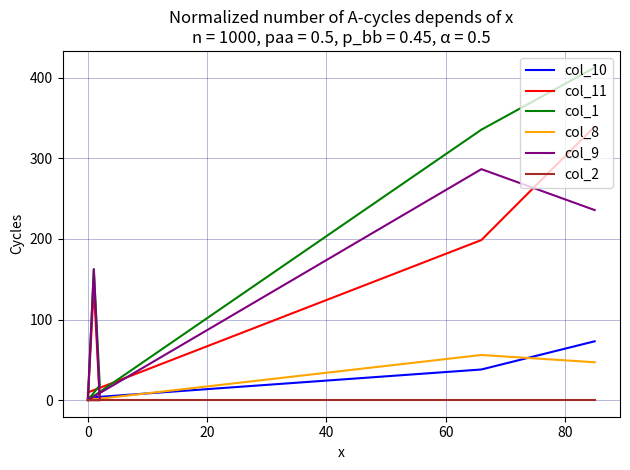

Between 80 and 100, which series saw the biggest shift?

col_1